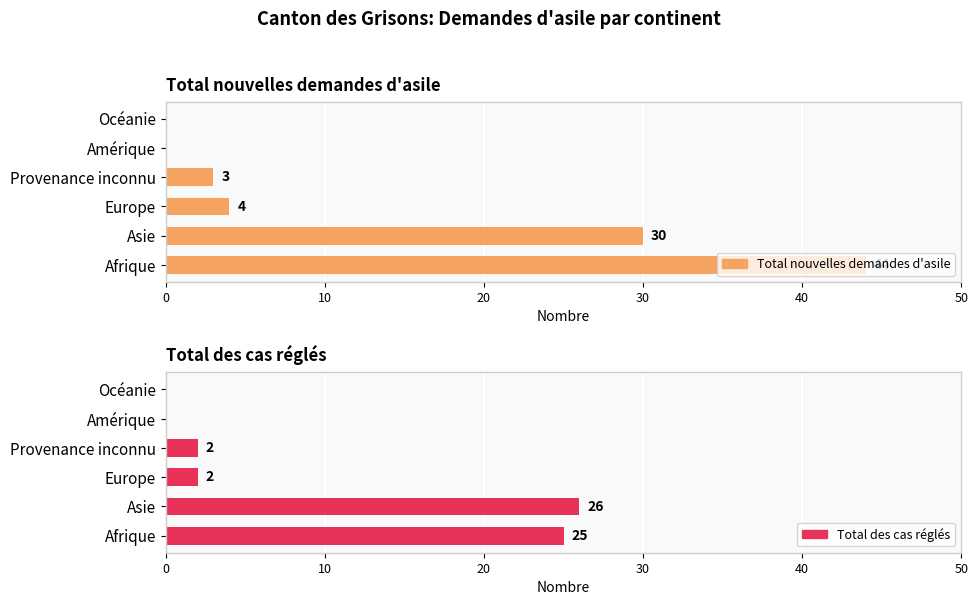

How many categories are shown in the chart?

6